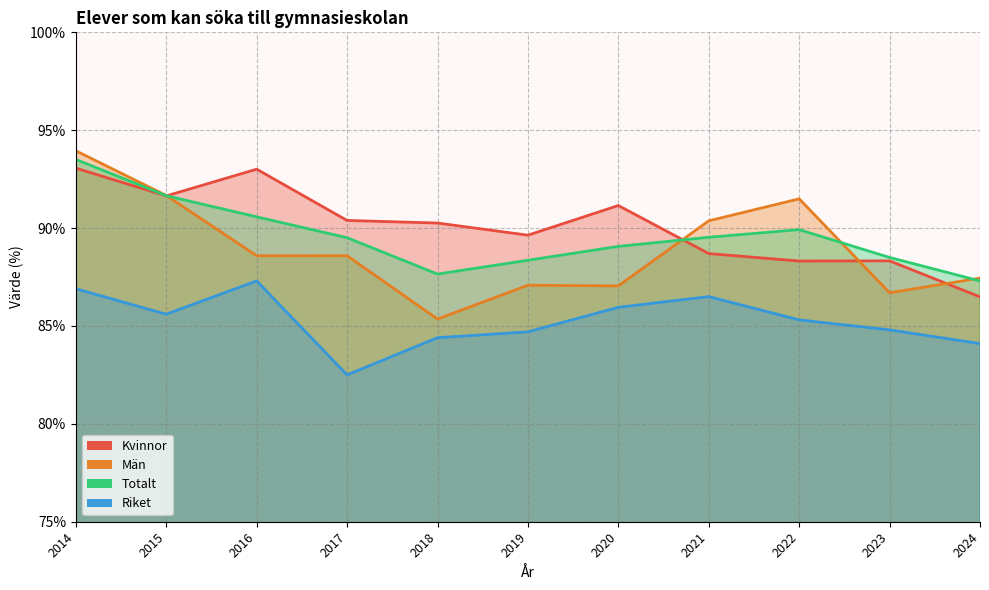

The Män series shows 88.6 at 2017. True or false?

True